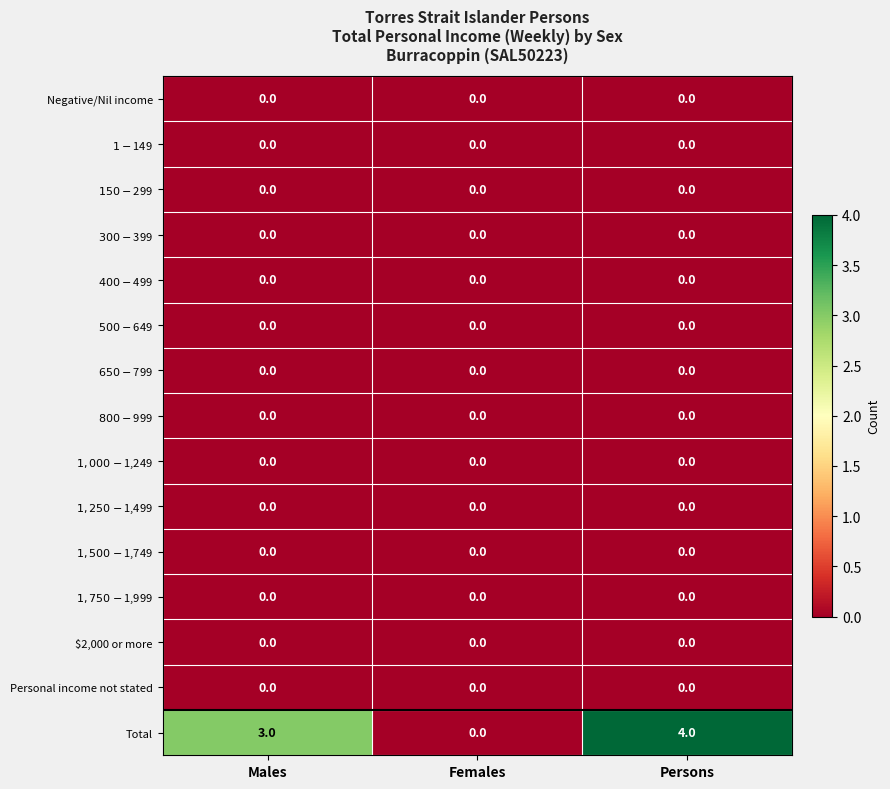

Which category has the highest value across all series?

Persons